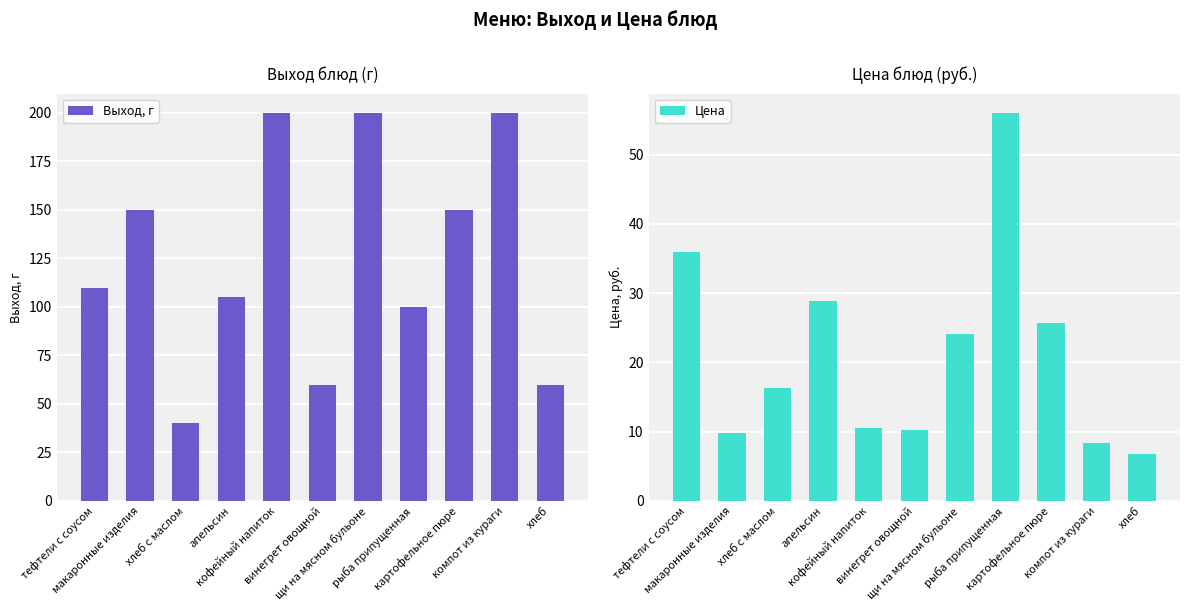

Which category has the lowest value in the Цена series?

хлеб